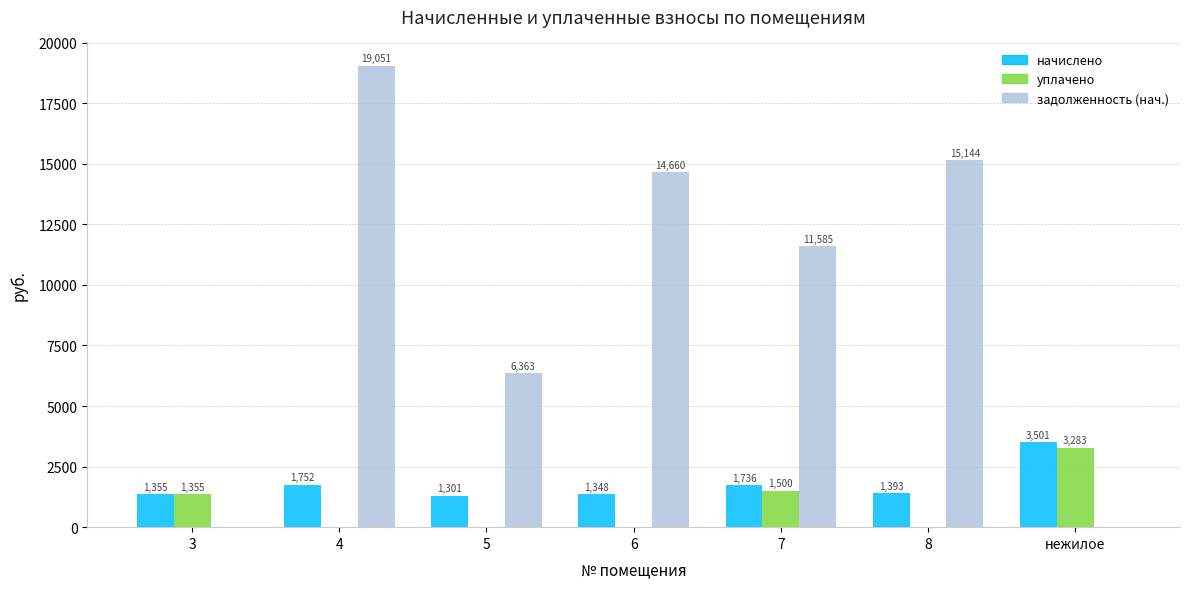

What is the sum of the задолженность (нач.) values at 5 and 4?

25413.7